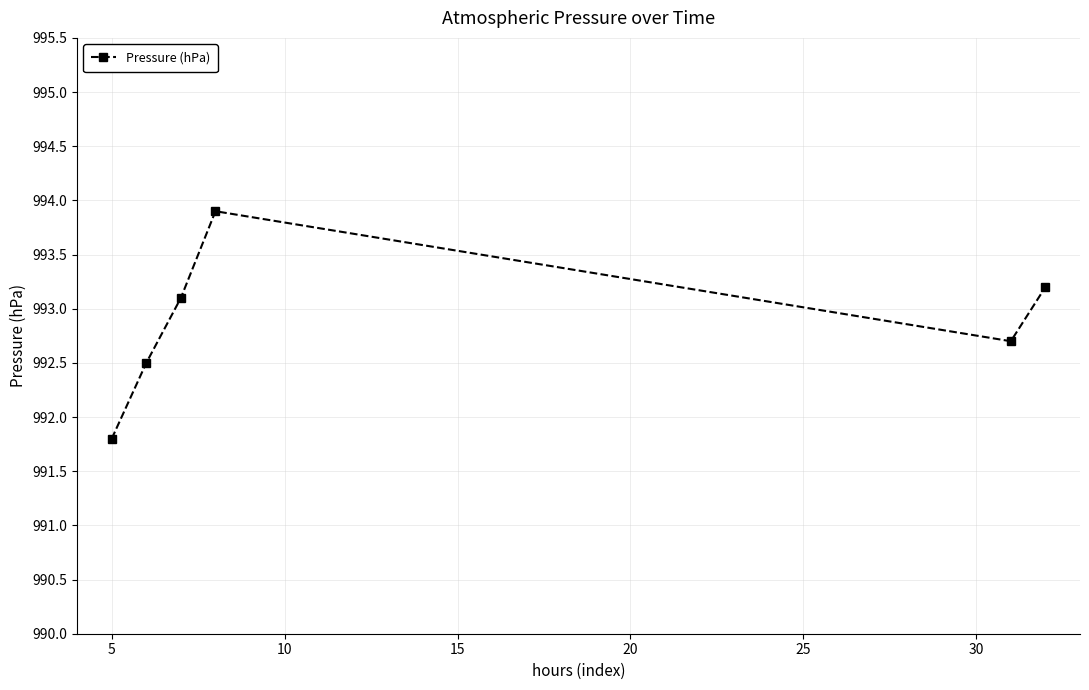

What is the sum of all values?

5957.2